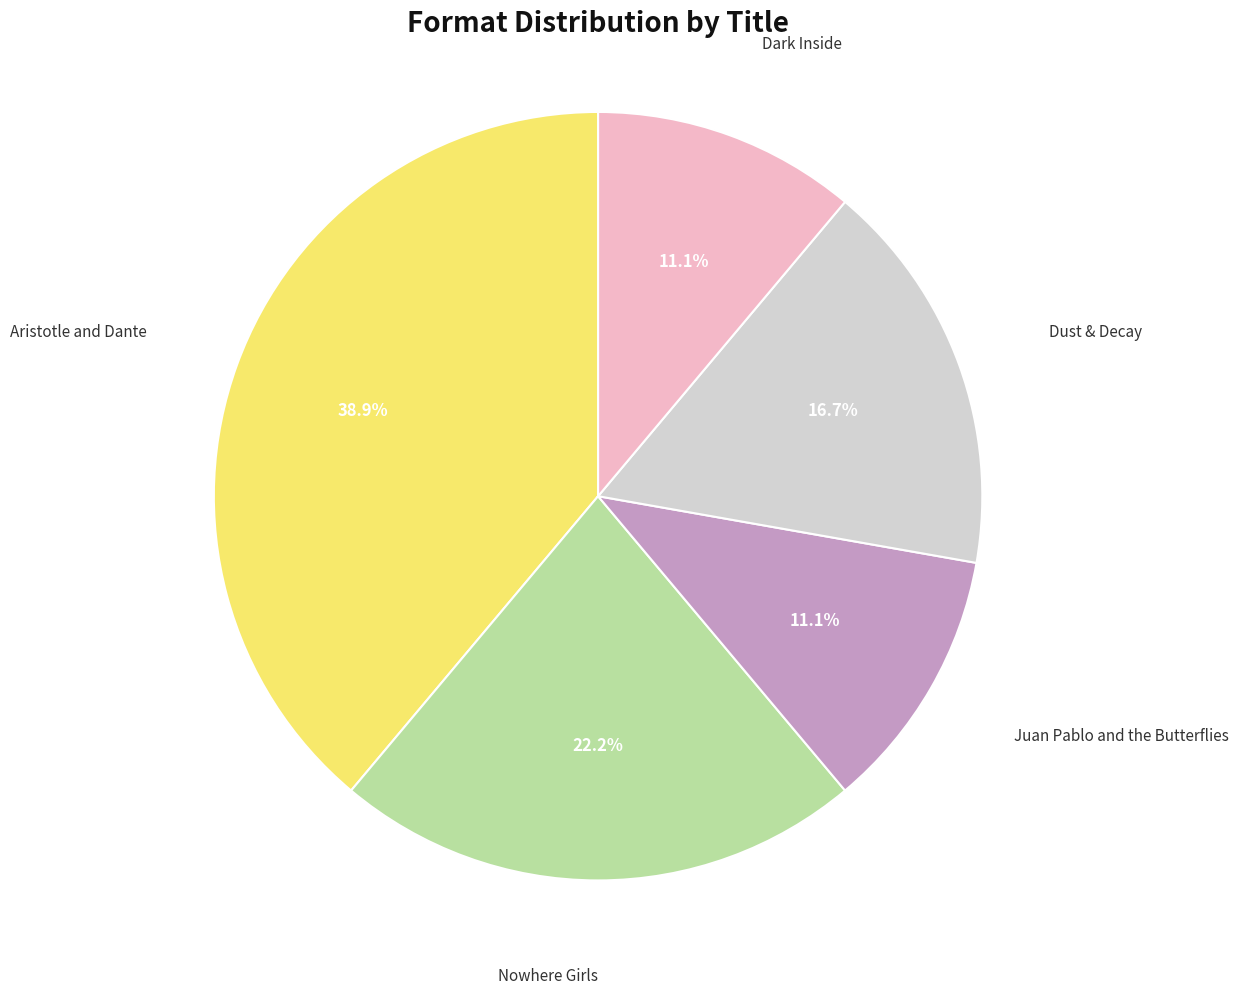

To the nearest percent, what is the difference between the largest and smallest slice percentages?

28%